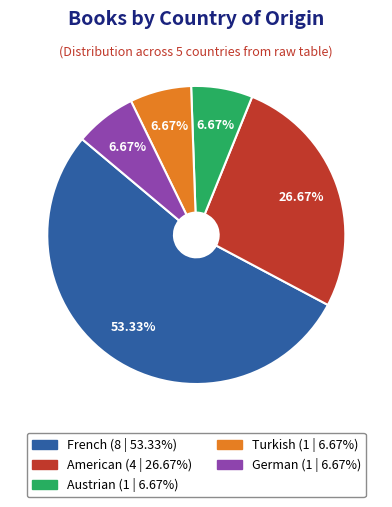

What percentage do Turkish and Austrian together represent?

13.3%